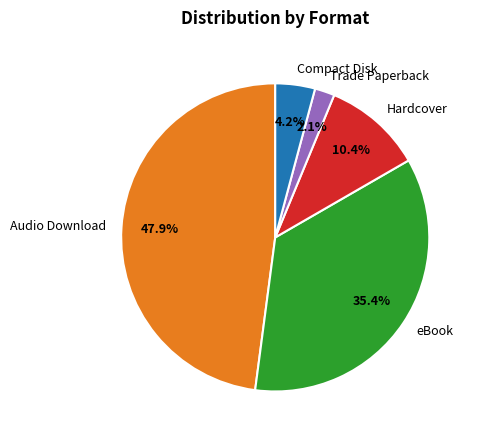

To the nearest percent, what is the difference between the Hardcover and Compact Disk slice percentages?

6%